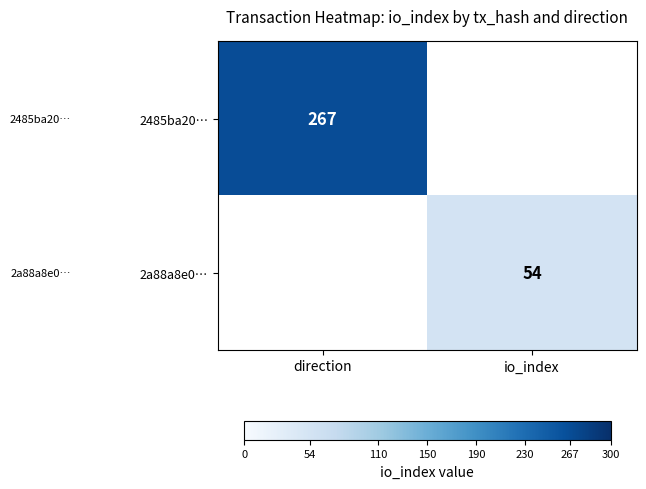

The 2a88a8e0… series shows 74 at io_index. True or false?

False